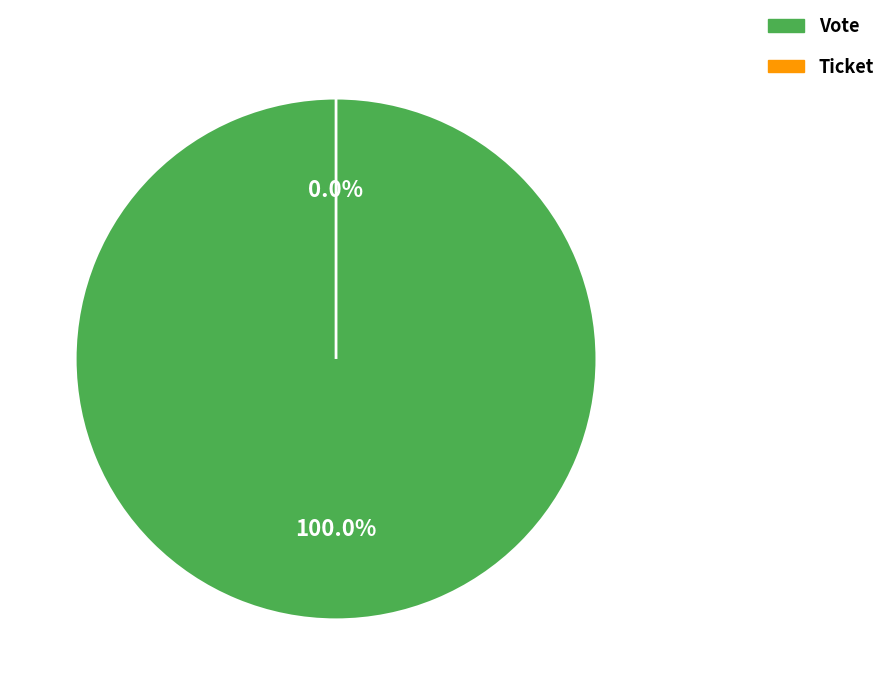

What percentage do Vote and Ticket together represent?

100.0%